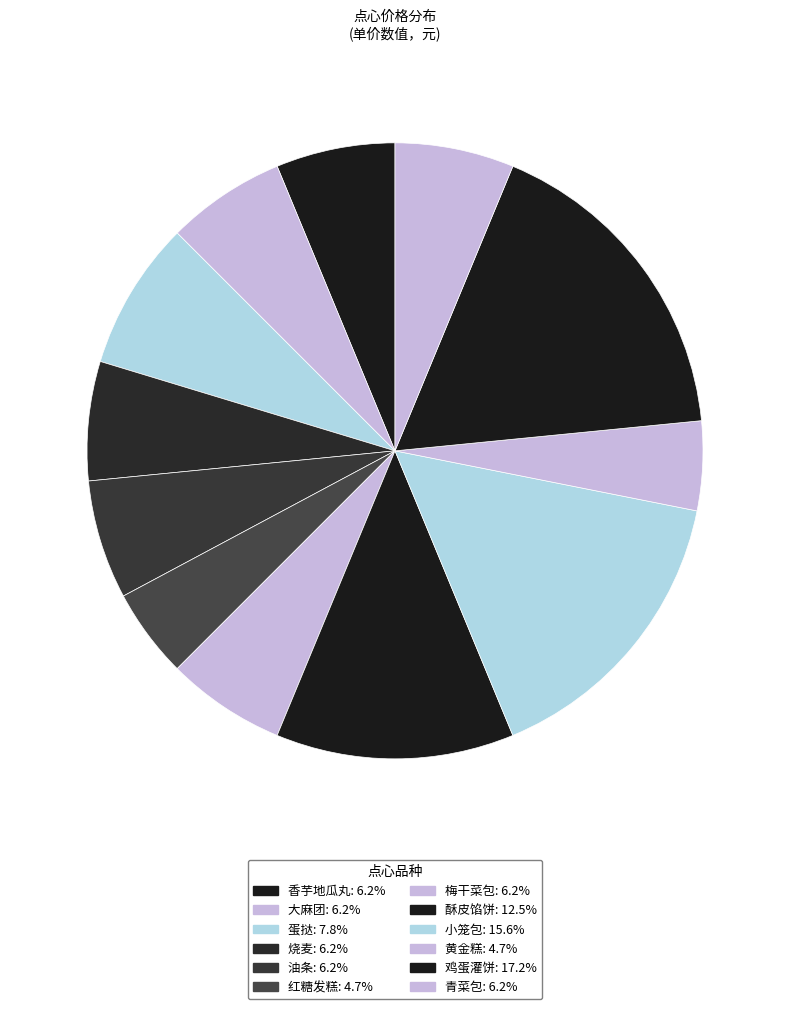

How many slices are in this pie chart?

12